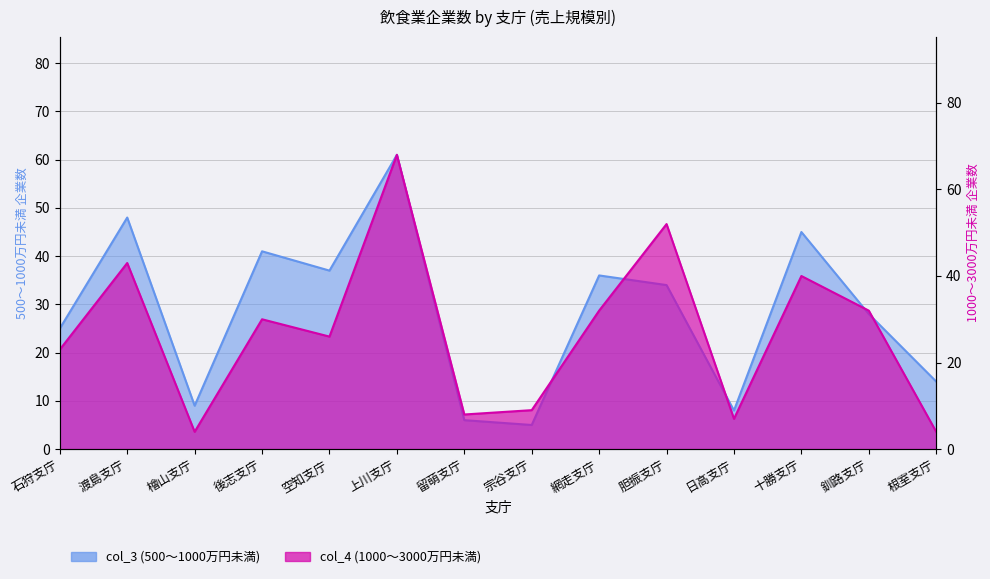

What is the value of the col_3 (500〜1000万円未満) point at the 1st from the left?

25